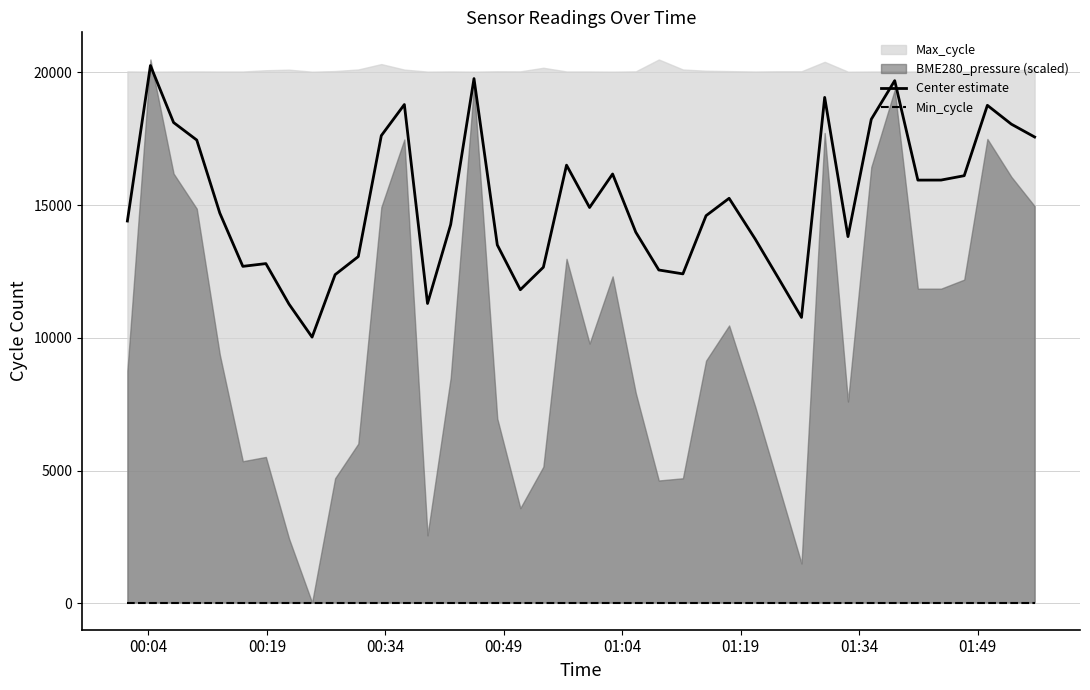

What is the minimum value for Center estimate?

10027.0